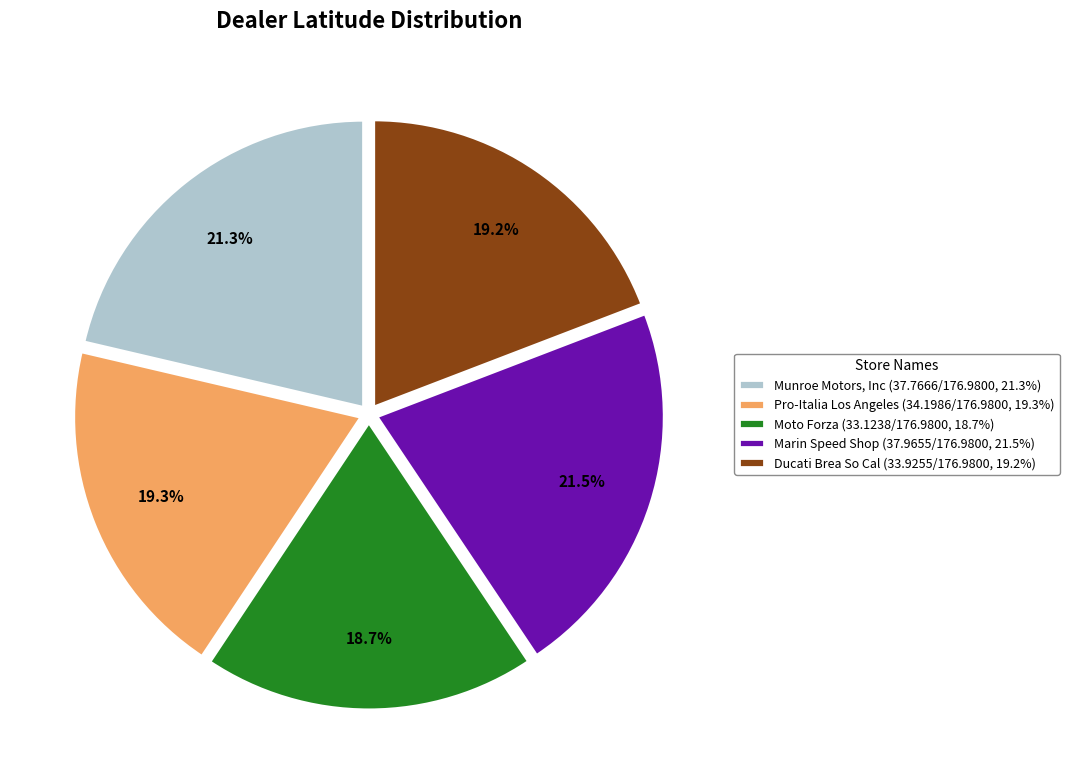

How many slices are in this pie chart?

5